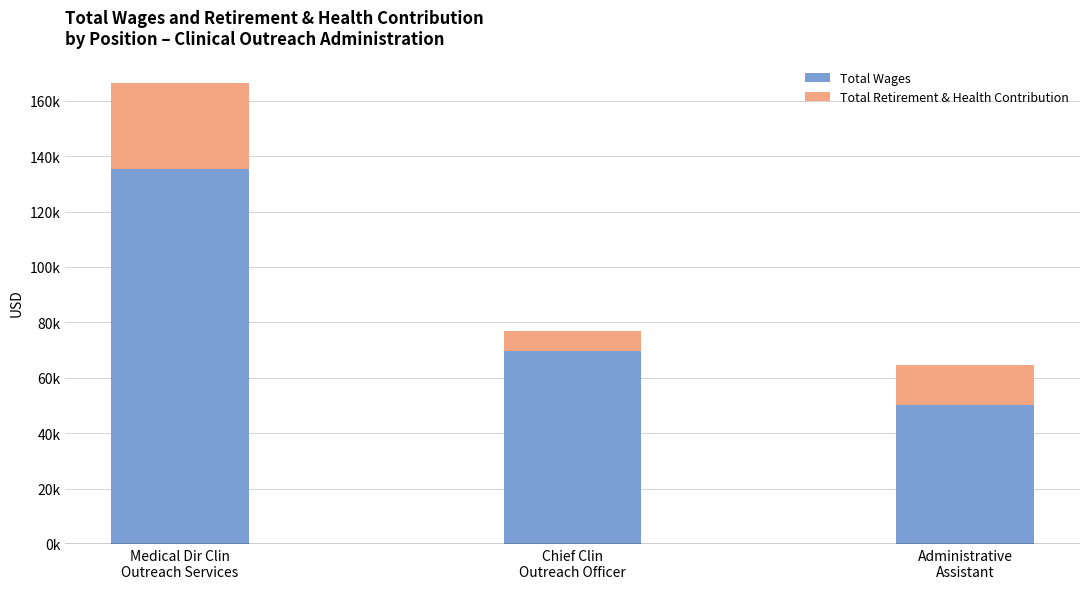

Does the chart contain stacked bars?

Yes